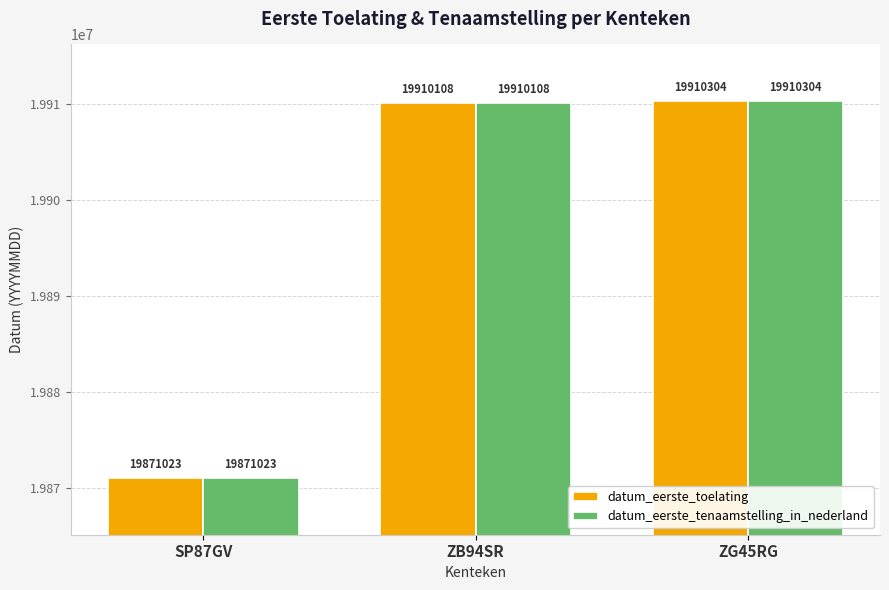

List the labels in order of datum_eerste_tenaamstelling_in_nederland value, largest first.

ZG45RG, ZB94SR, SP87GV